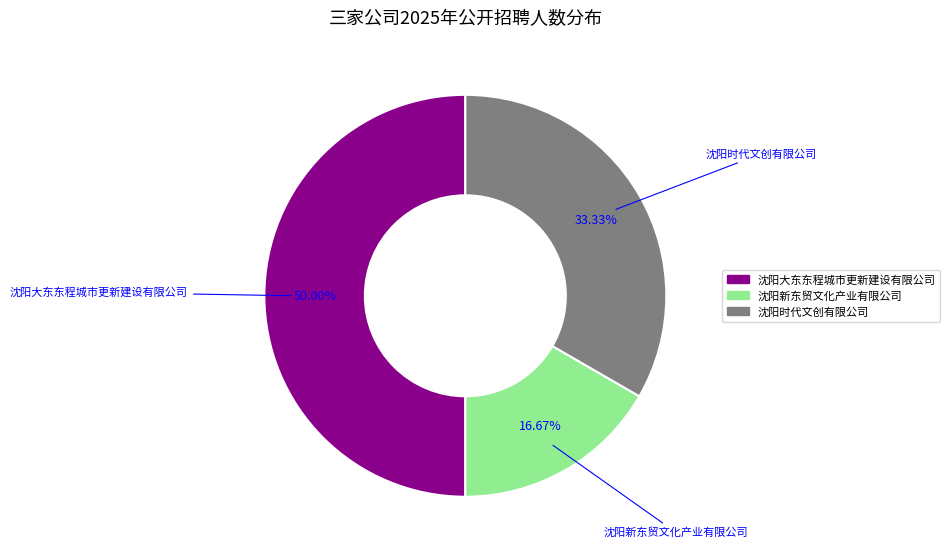

What portion of the pie excludes 沈阳新东贸文化产业有限公司?

83.3%